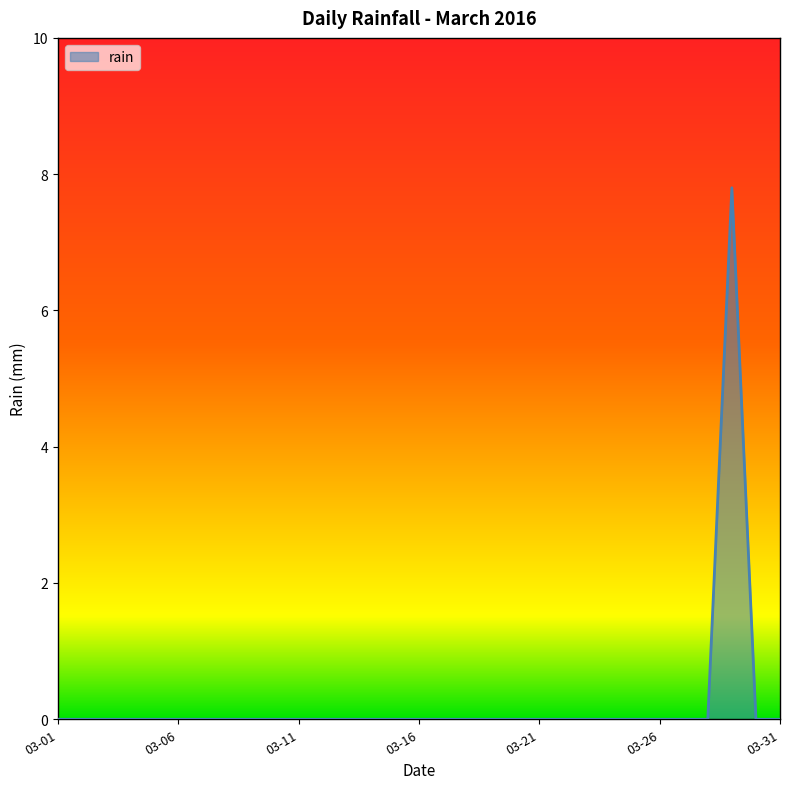

How many distinct data groups are displayed?

1